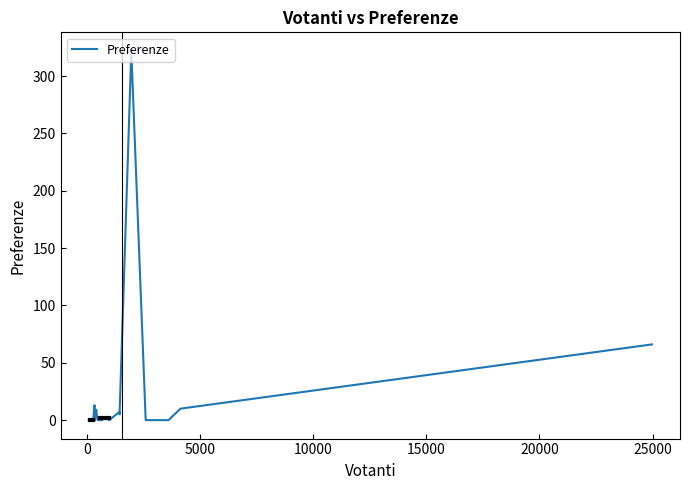

Reading left to right, what are all the values shown in this chart?

0	0	0	0	0	0	0	0	0	13	0	1	0	9	3	0	2	0	0	0	0	0	2	1	0	0	7	5	322	0	0	10	66